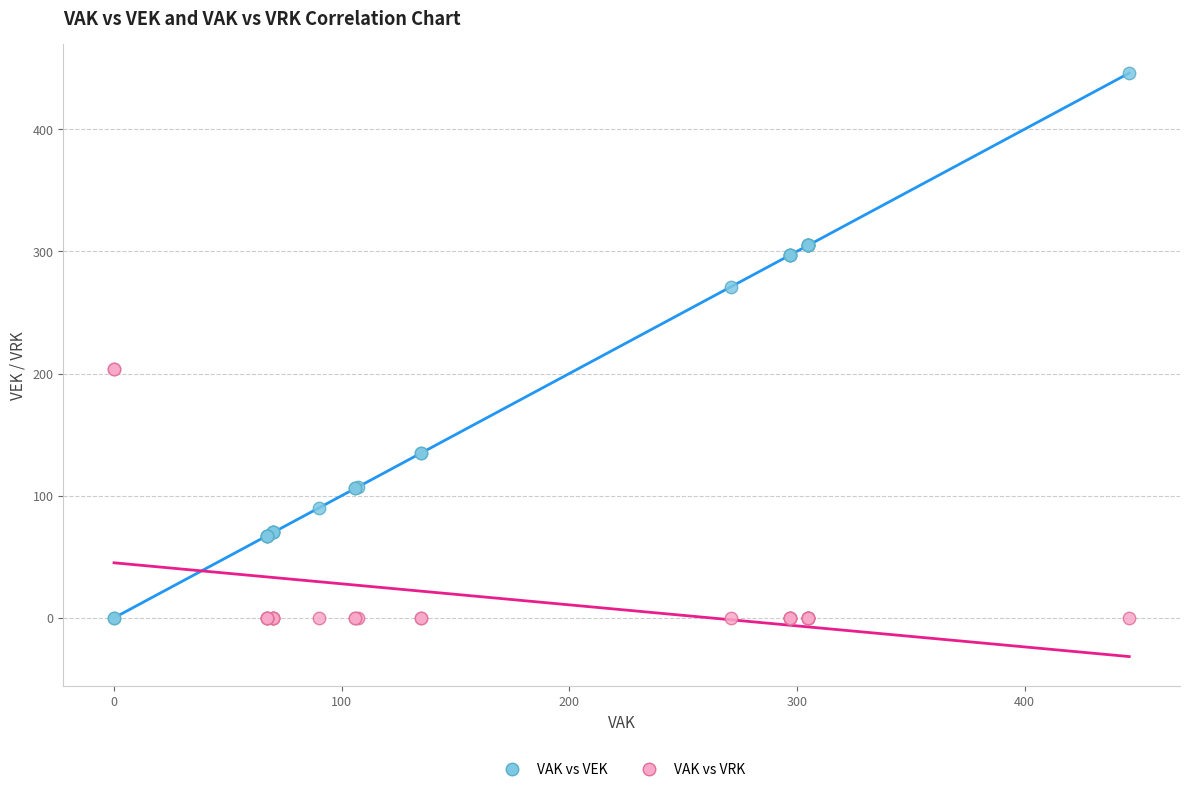

Which series has the largest Y range (max minus min)?

VAK vs VEK